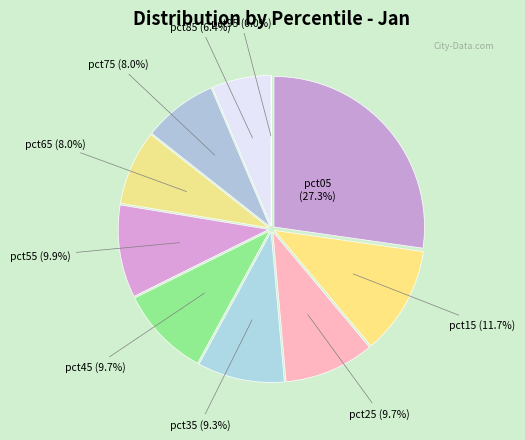

To the nearest percent, what portion does pct25 represent?

10%